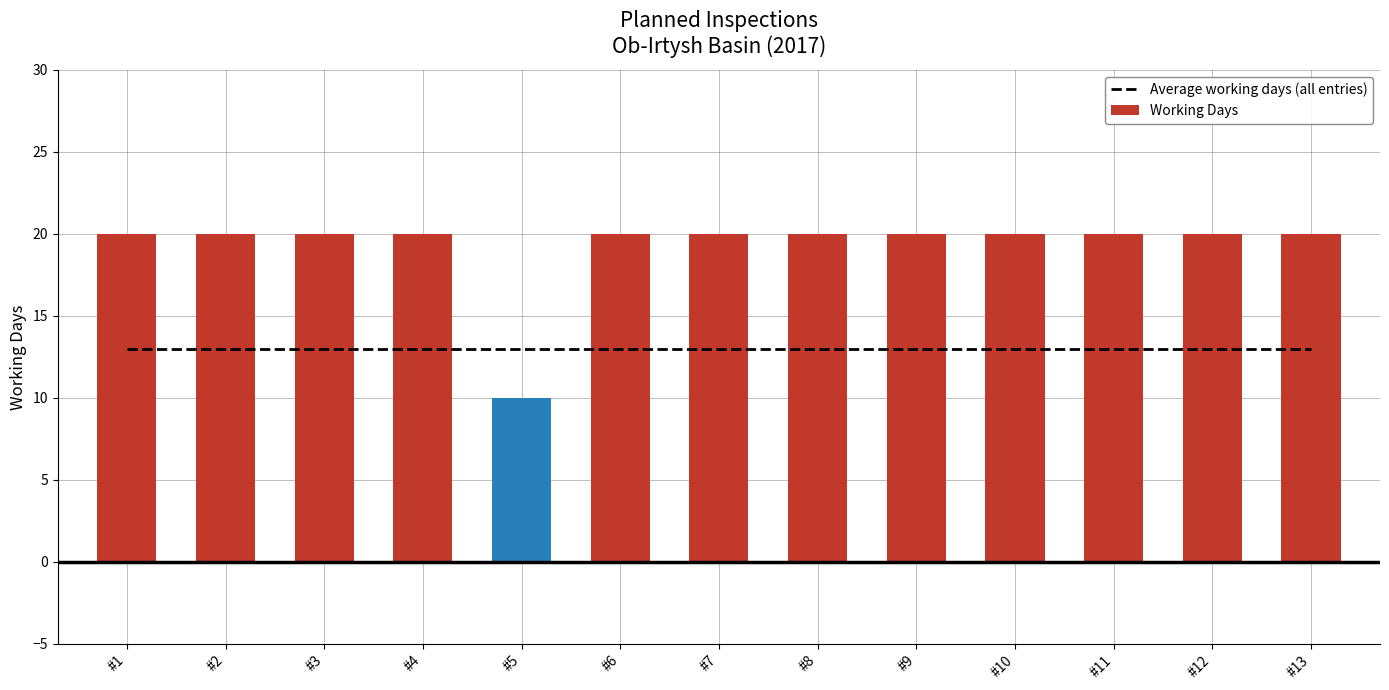

How many groups of bars are there?

13